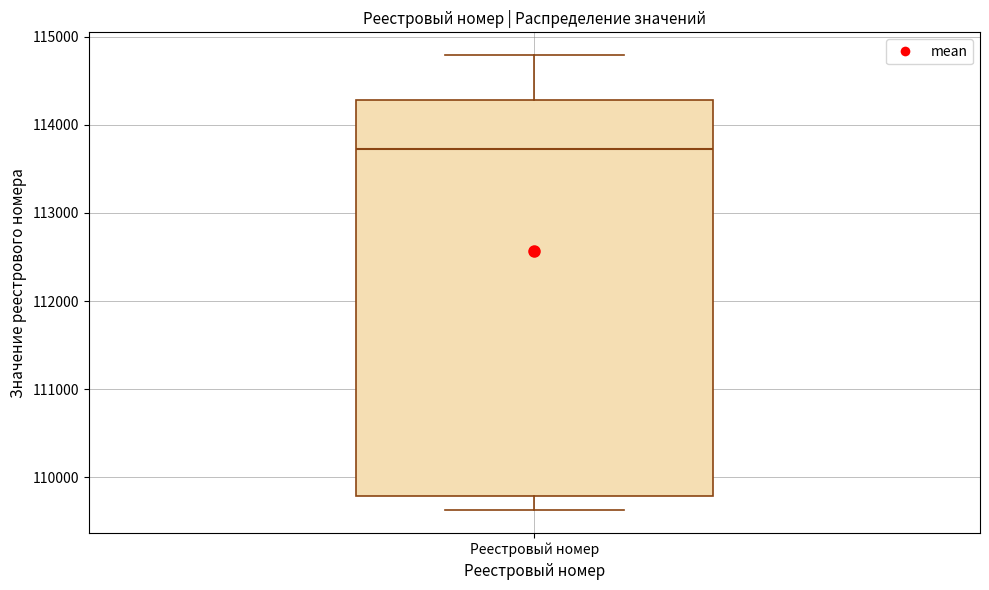

Where does the median line of the box for Реестровый номер sit on the y-axis? The values are not printed on the chart, so give them approximately, as read against the axis.

113700